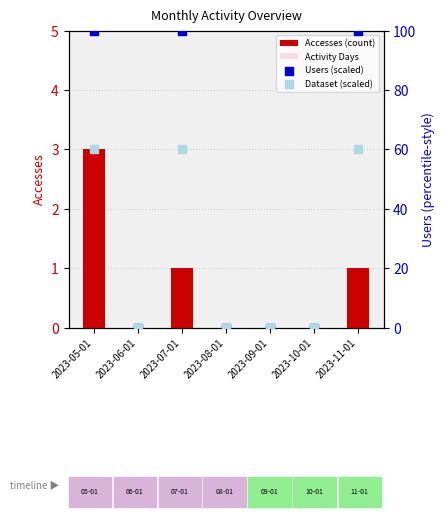

Which series contains the highest Y value?

Users (scaled)